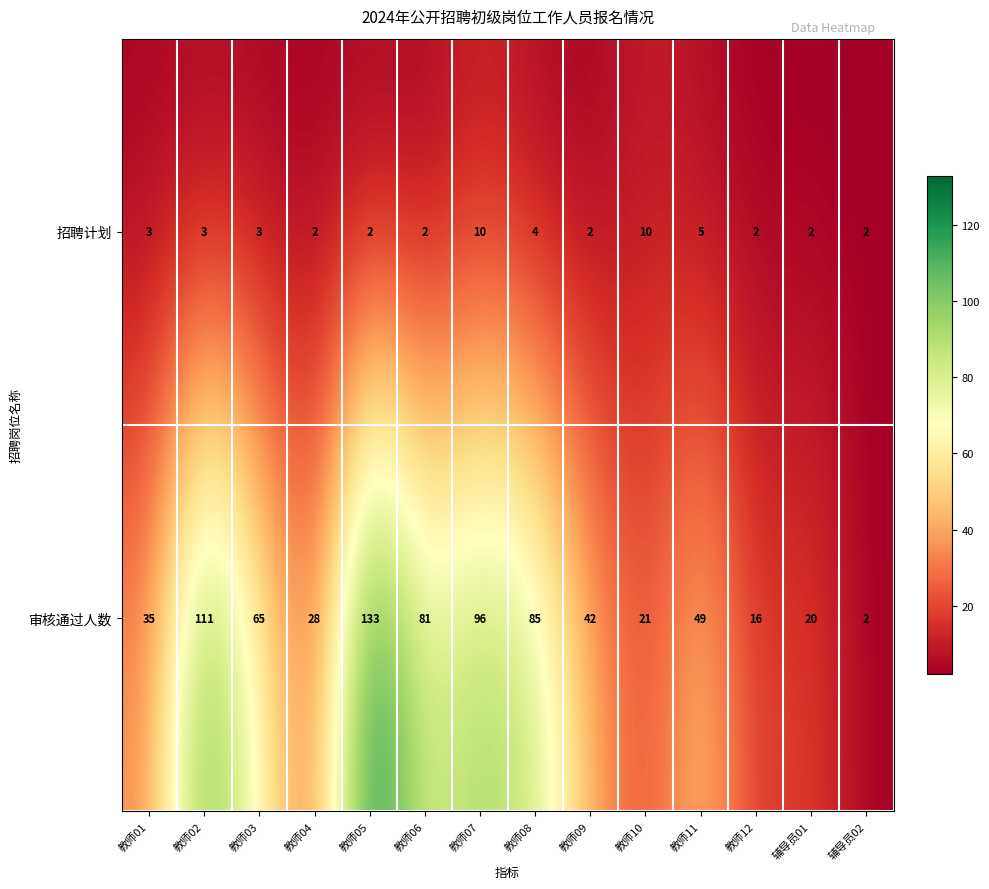

Reading left to right, transcribe all the data shown in this chart.

招聘计划: 3	3	3	2	2	2	10	4	2	10	5	2	2	2
审核通过人数: 35	111	65	28	133	81	96	85	42	21	49	16	20	2